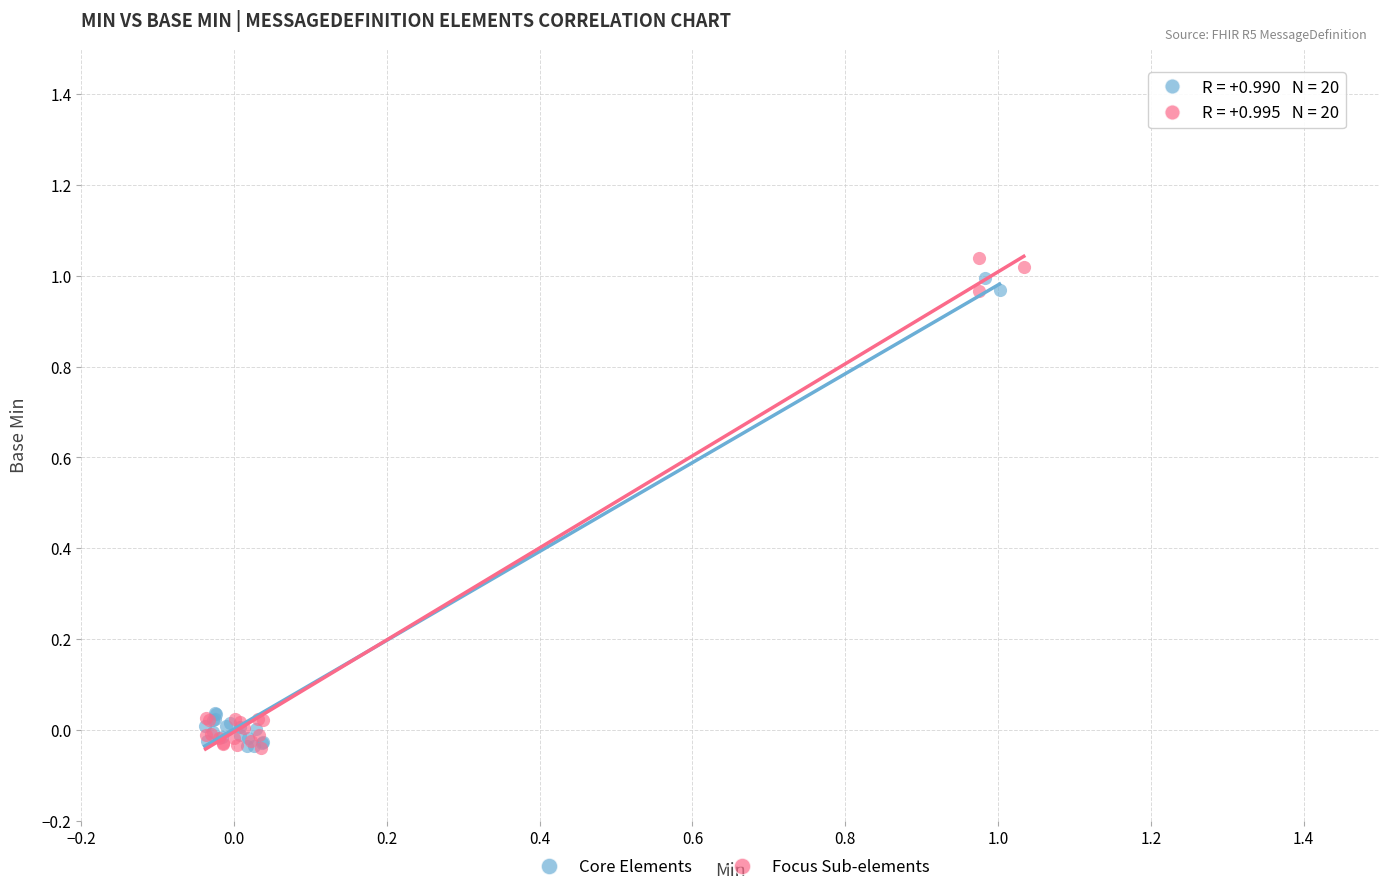

Which series reaches the maximum Y coordinate?

Focus Sub-elements